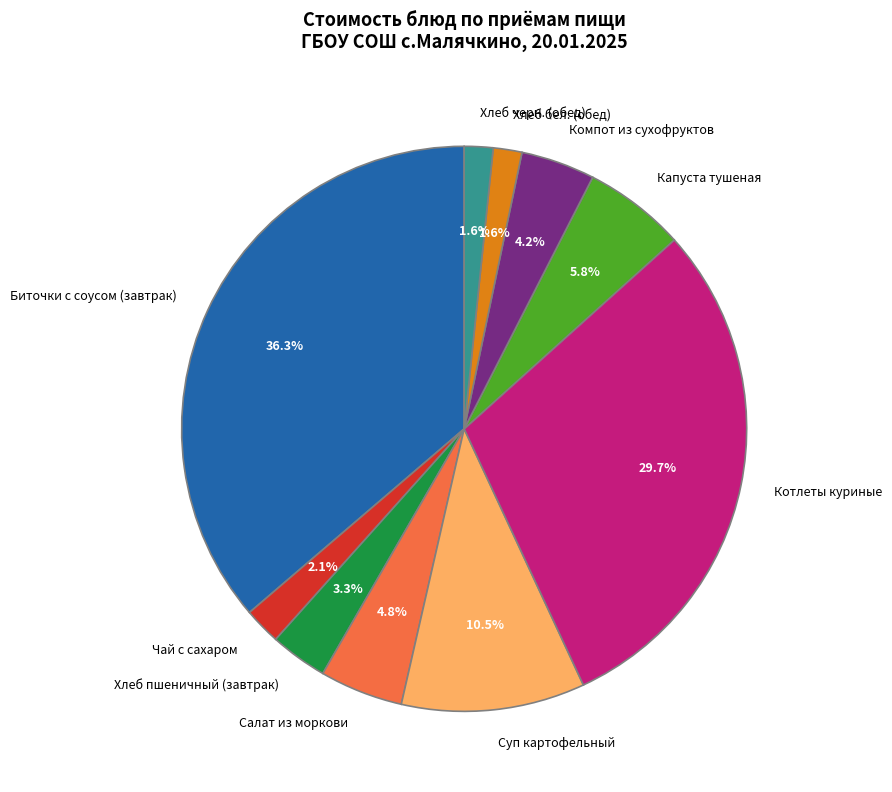

What is the largest slice in the pie chart?

Биточки с соусом (завтрак)